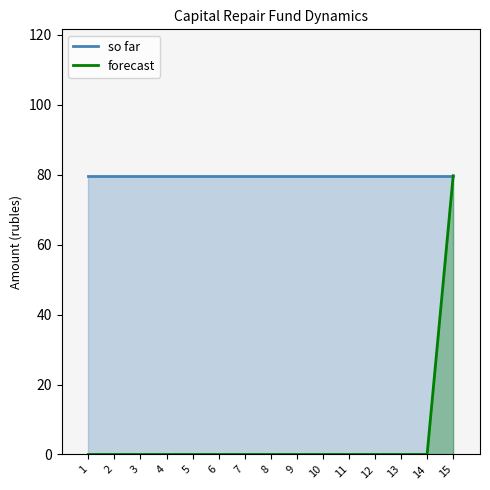

At which category is the sum across all series the highest?

15